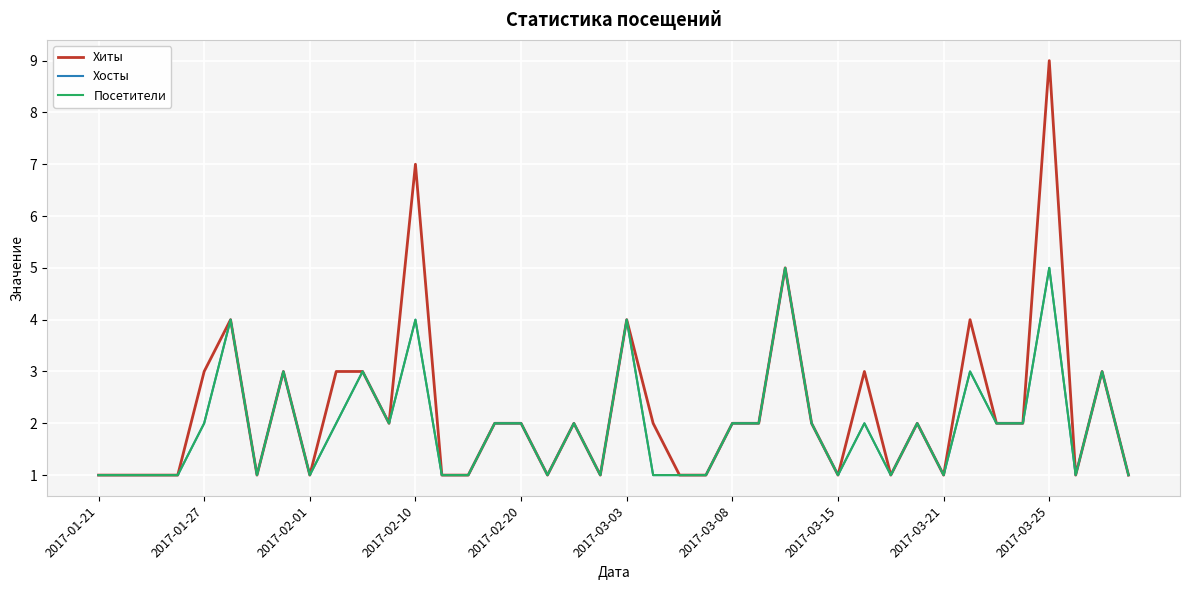

Does the chart display data point markers on the line(s)?

No